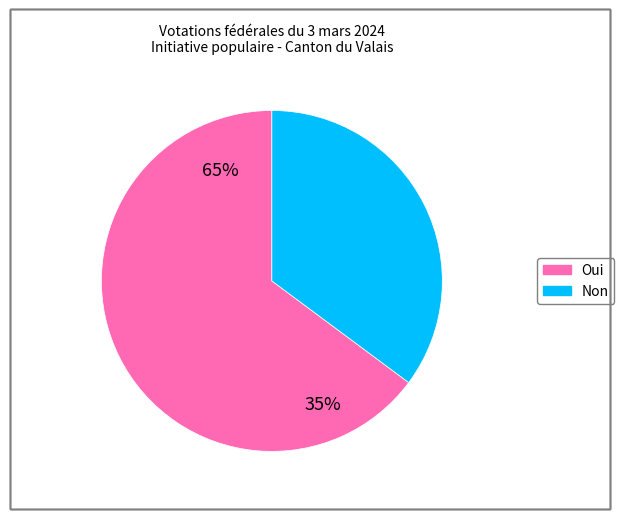

Is it true that Non is 29% of the pie?

False